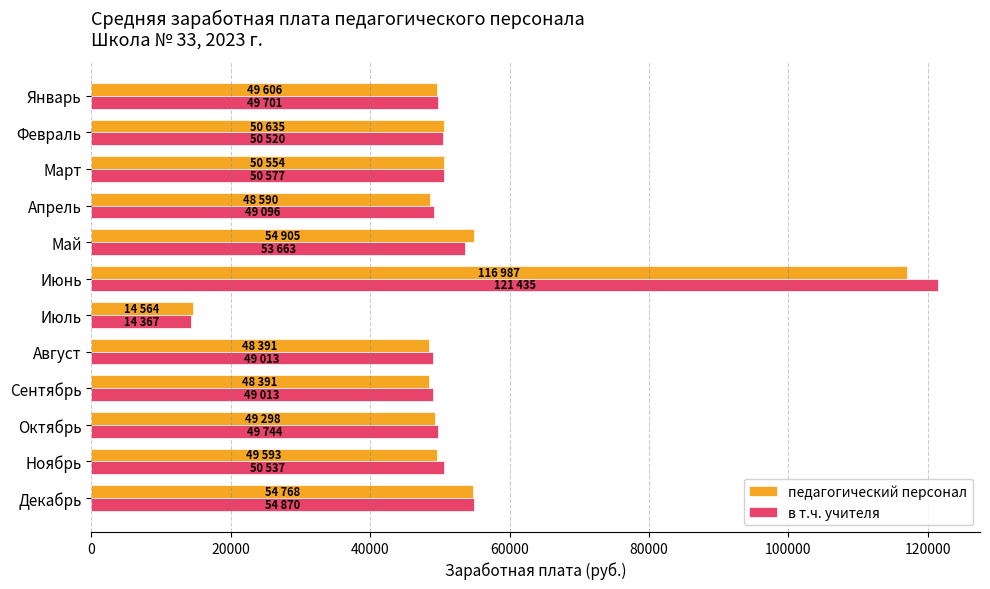

What is the sum of all педагогический персонал values?

636282.3